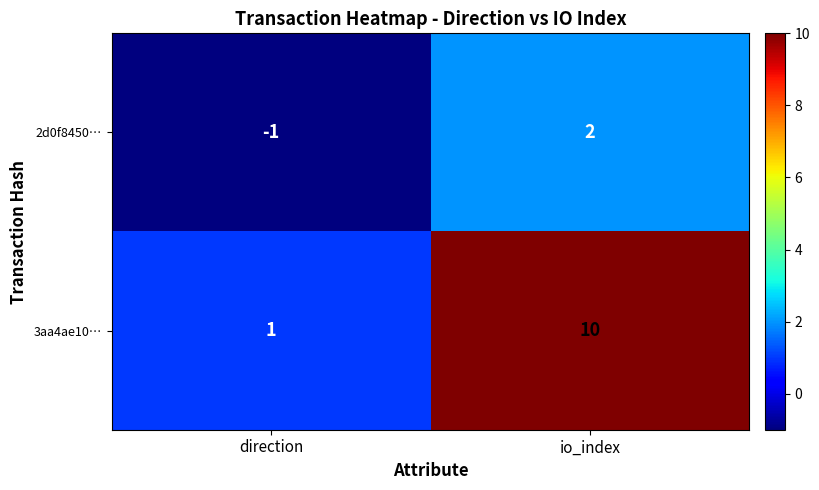

What is the minimum value shown in the chart?

-1